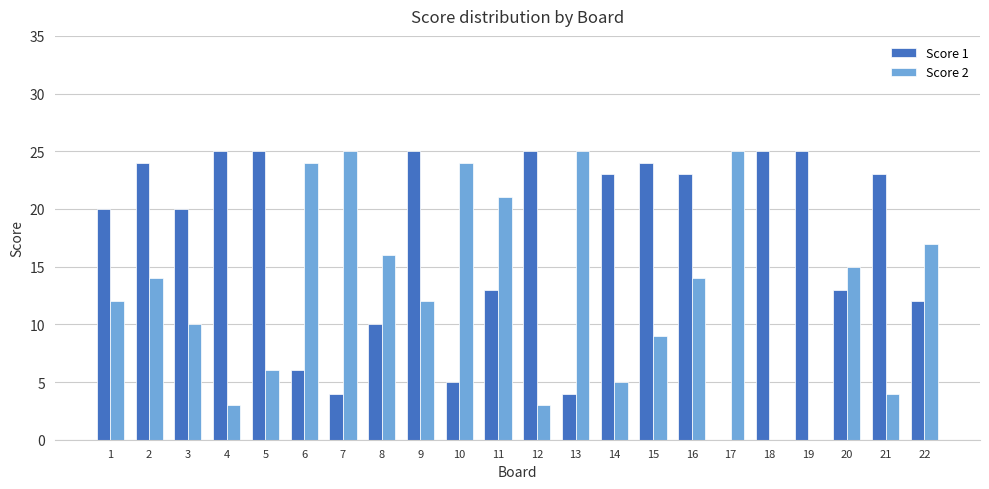

Reading right to left, extract all data points from this chart.

Score 1: 22=12	21=23	20=13	19=25	18=25	17=0	16=23	15=24	14=23	13=4	12=25	11=13	10=5	9=25	8=10	7=4	6=6	5=25	4=25	3=20	2=24	1=20
Score 2: 22=17	21=4	20=15	19=0	18=0	17=25	16=14	15=9	14=5	13=25	12=3	11=21	10=24	9=12	8=16	7=25	6=24	5=6	4=3	3=10	2=14	1=12